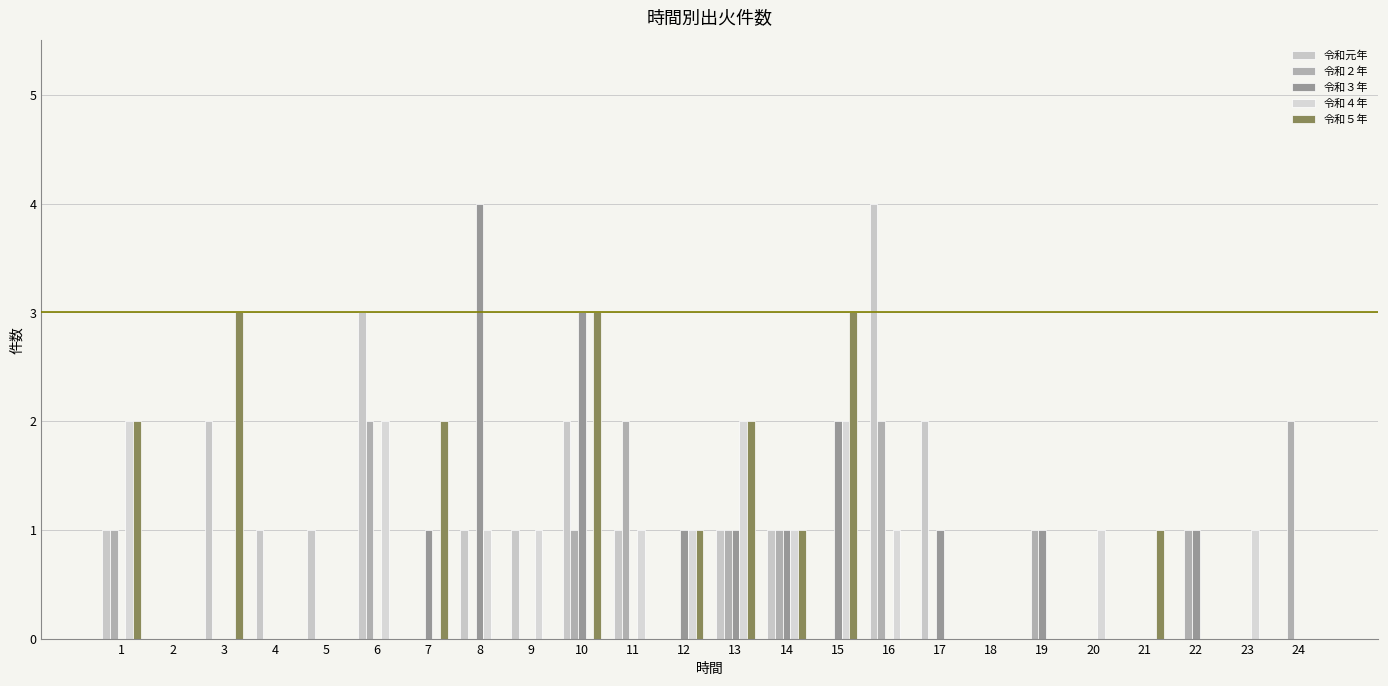

At which category does the chart reach its minimum across all series?

2